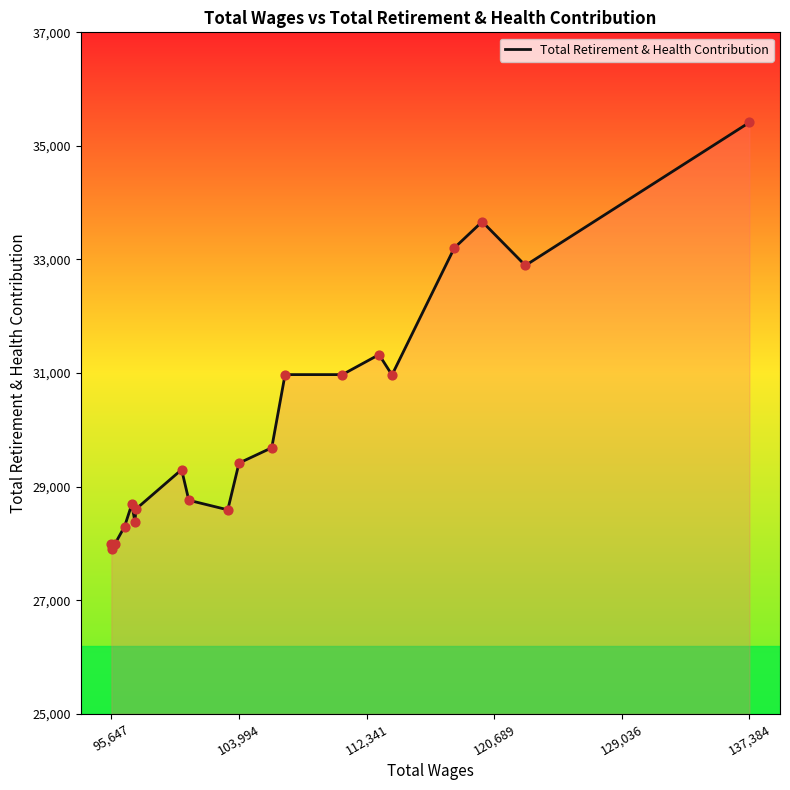

What is the greatest value displayed?

35414